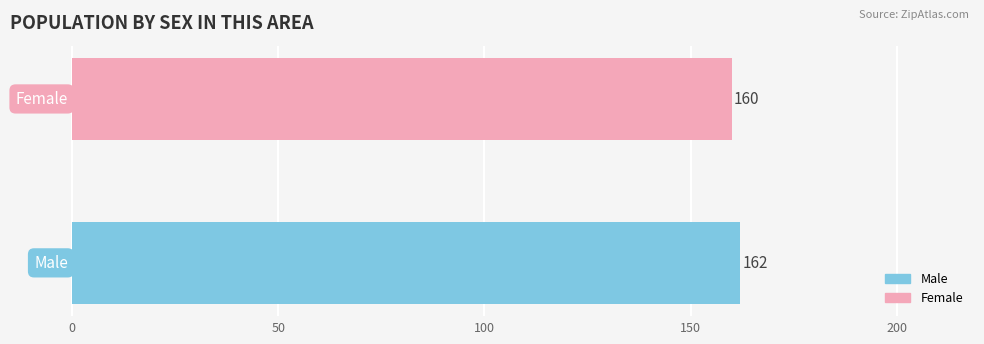

What is the highest value of the Female series?

160